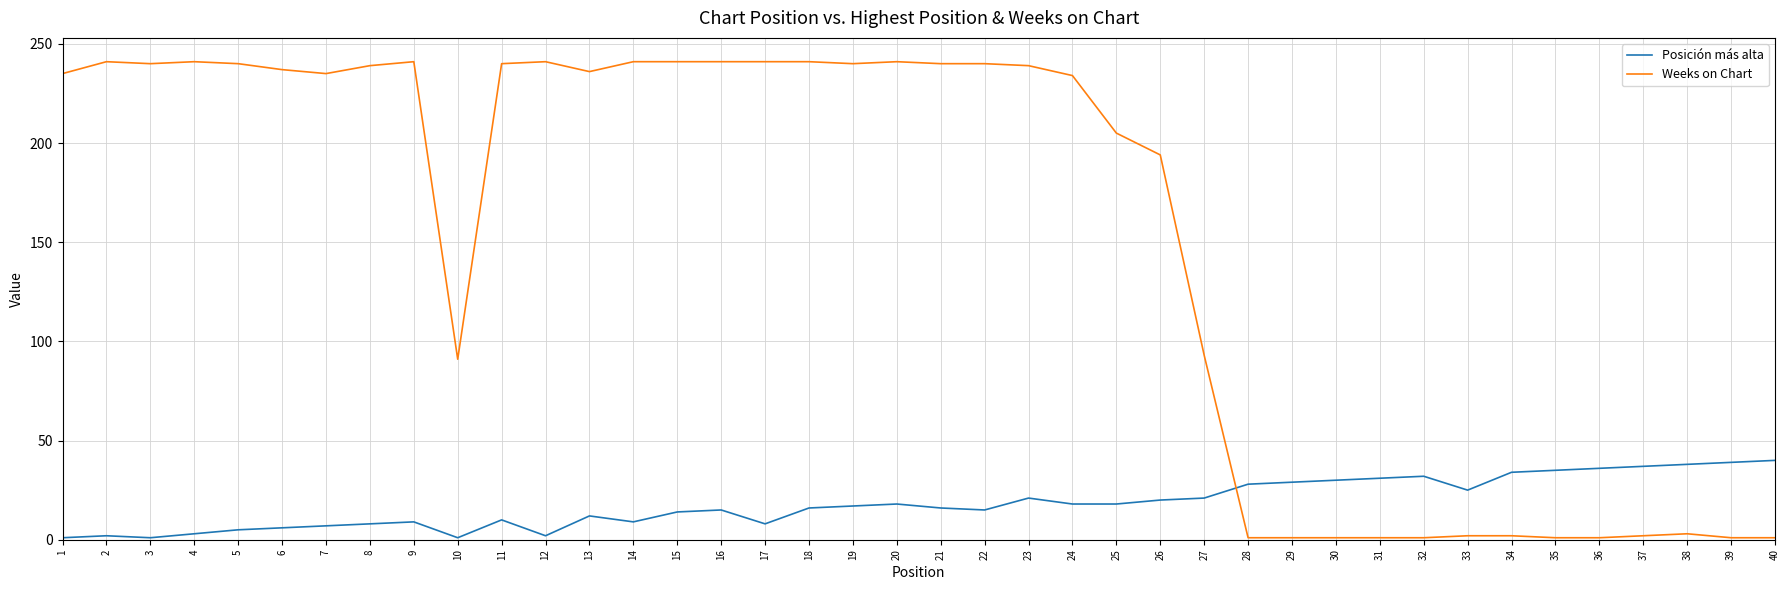

What is the greatest value displayed?

241